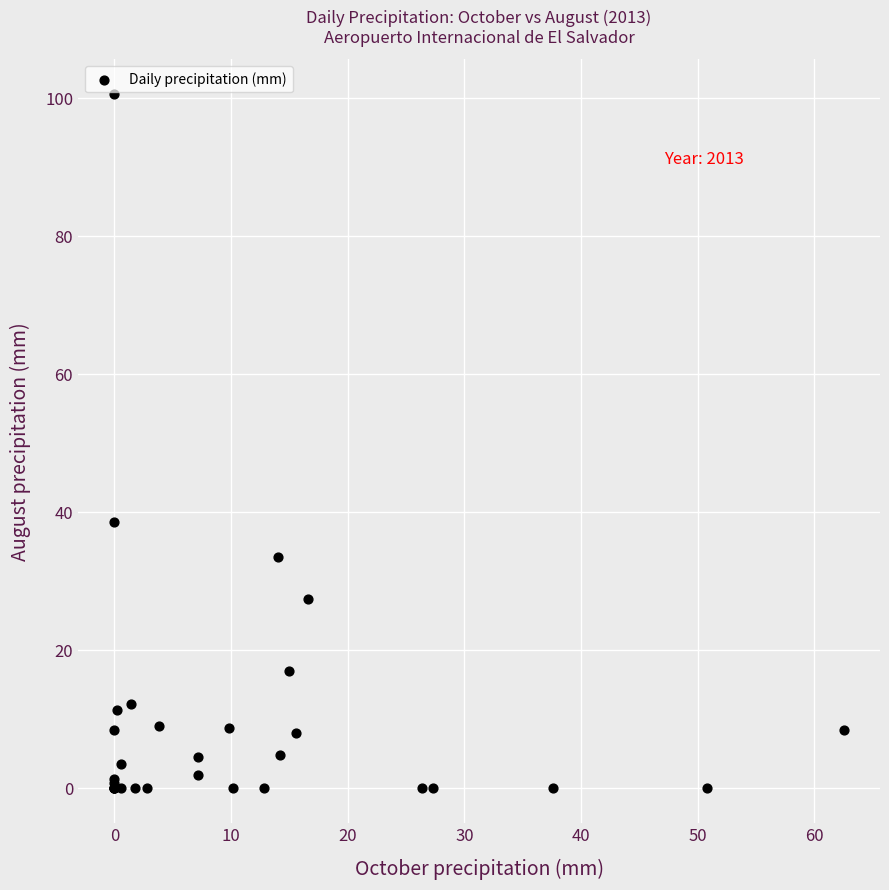

What Y value in the scatter plot is closest to 50?

38.6